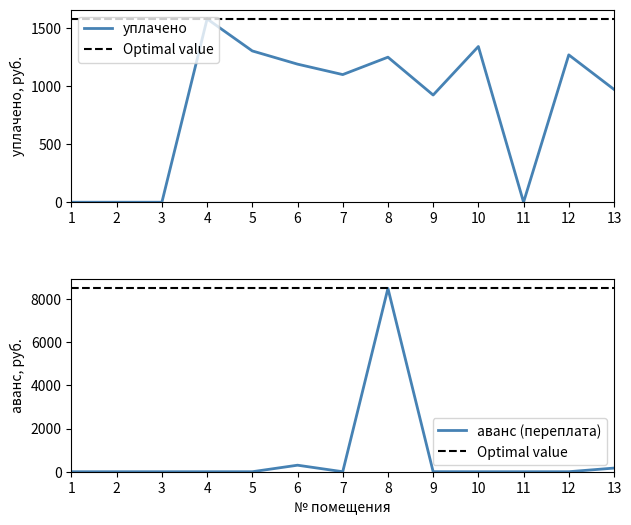

How many lines are shown in the chart?

2